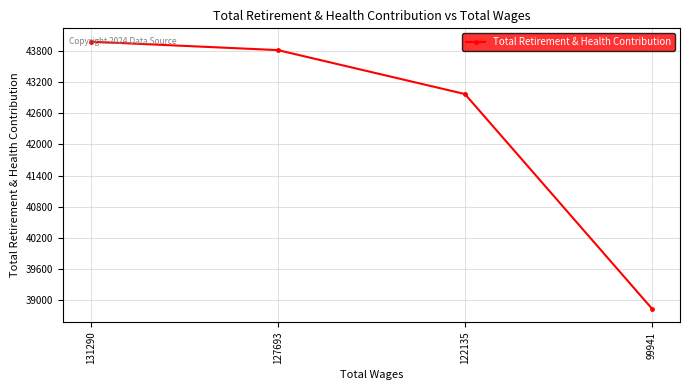

Is this an area chart (filled region under the line)?

No